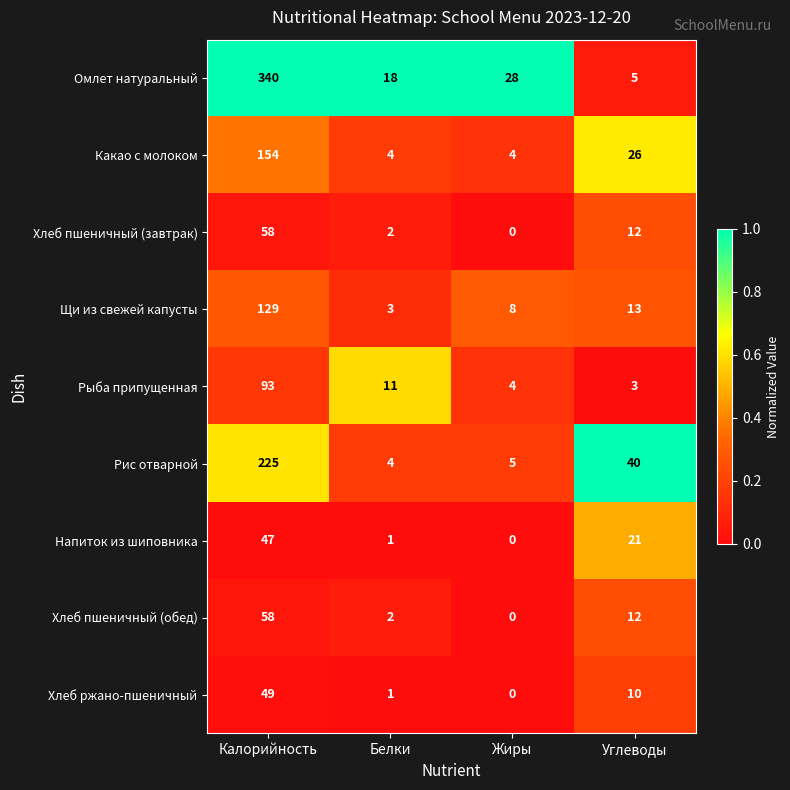

Which label corresponds to the smallest value in the chart?

Жиры